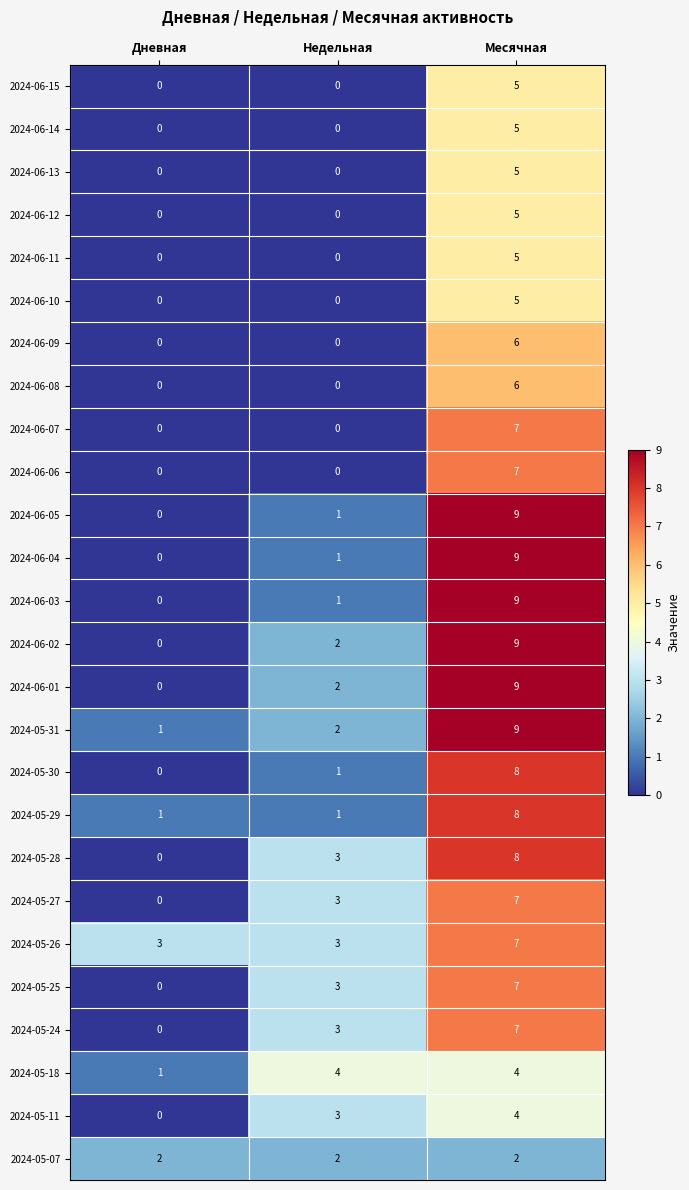

How many values in 2024-06-09 are above zero?

1